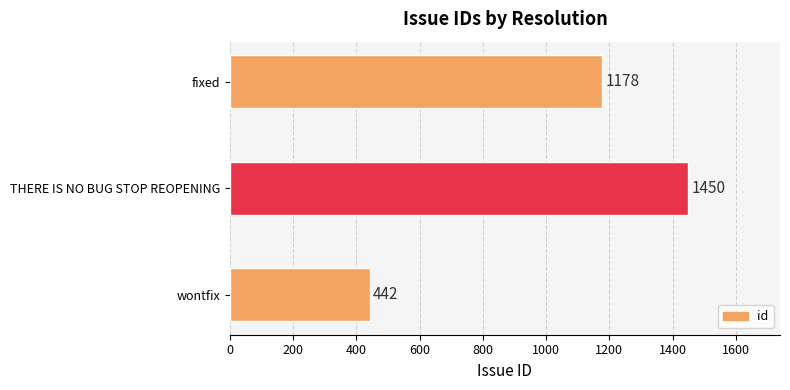

What is the approximate value at THERE IS NO BUG STOP REOPENING?

1450